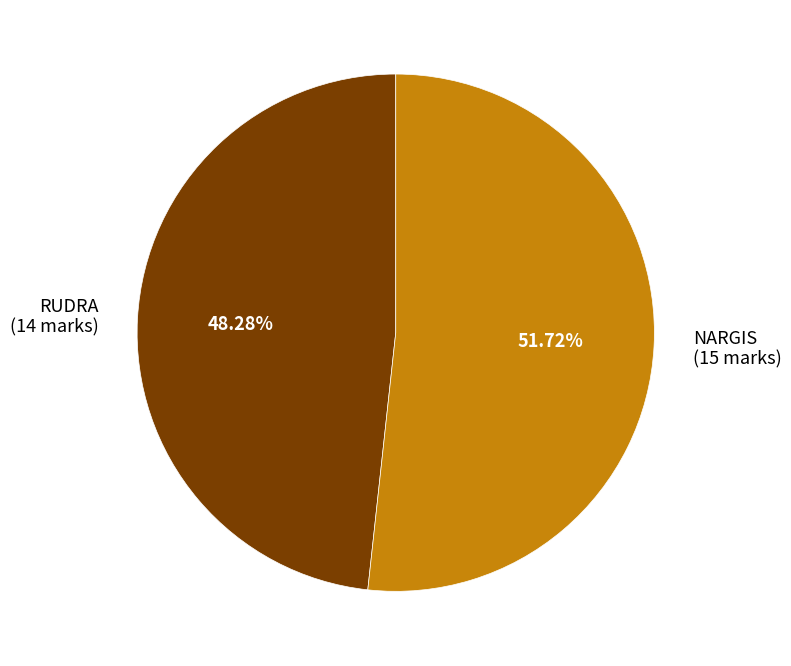

Between NARGIS (15 marks) and RUDRA (14 marks), which is larger?

NARGIS (15 marks)